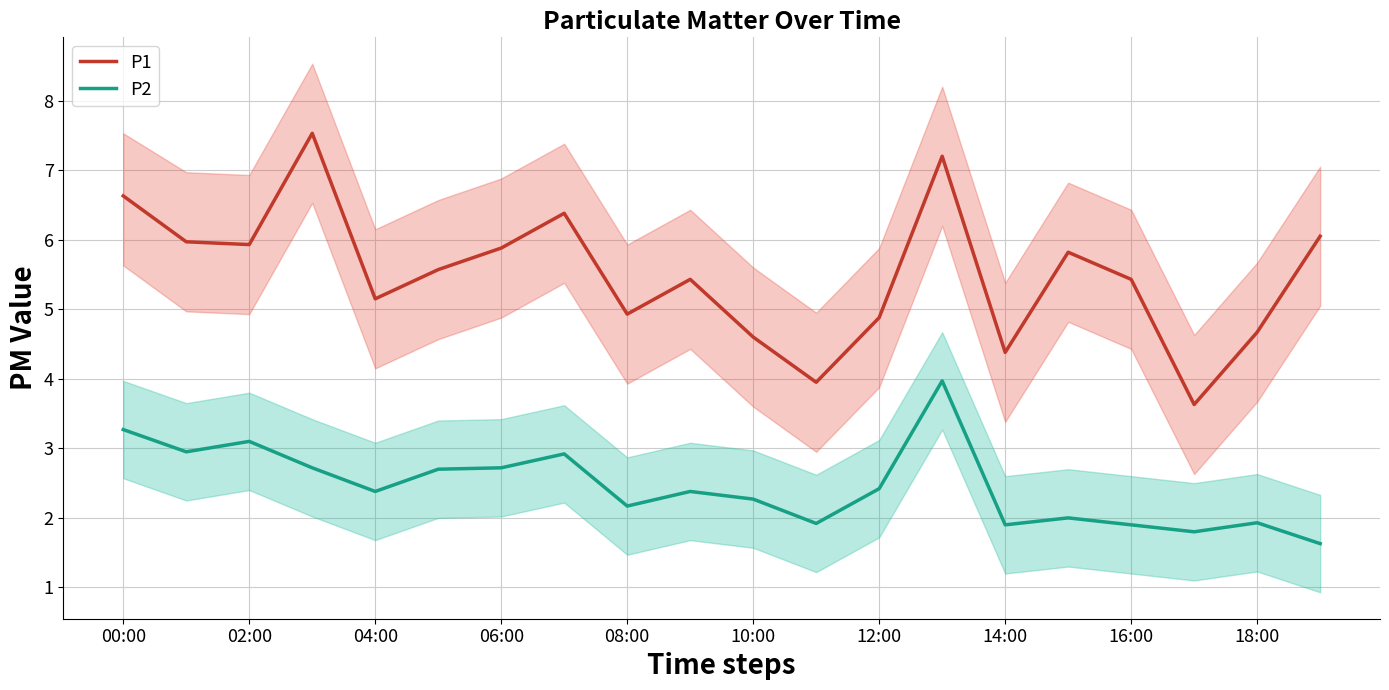

What position from the left is 17?

18